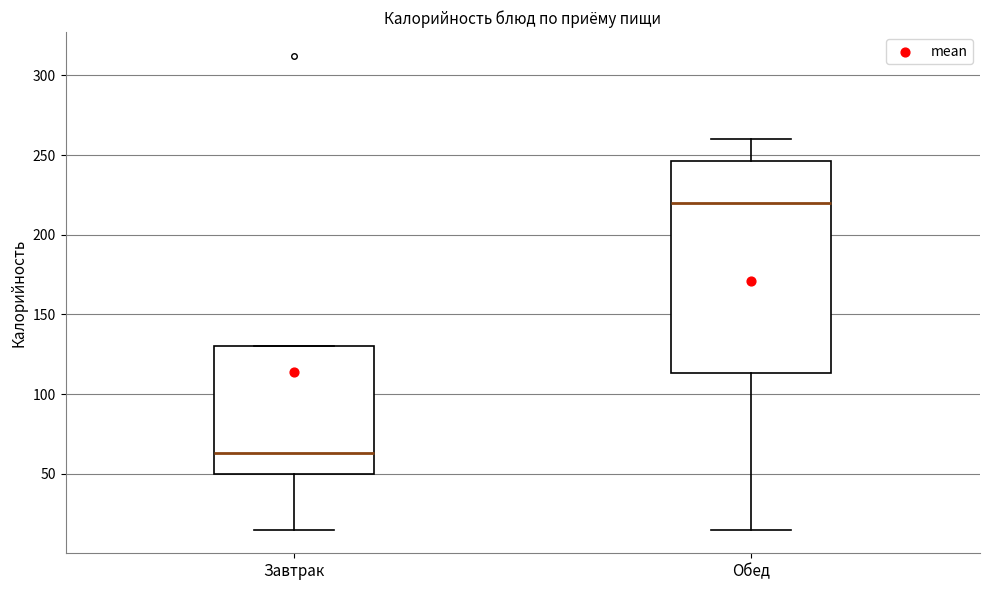

Where does the lower whisker of the box for Завтрак end on the y-axis? The values are not printed on the chart, so give them approximately, as read against the axis.

15